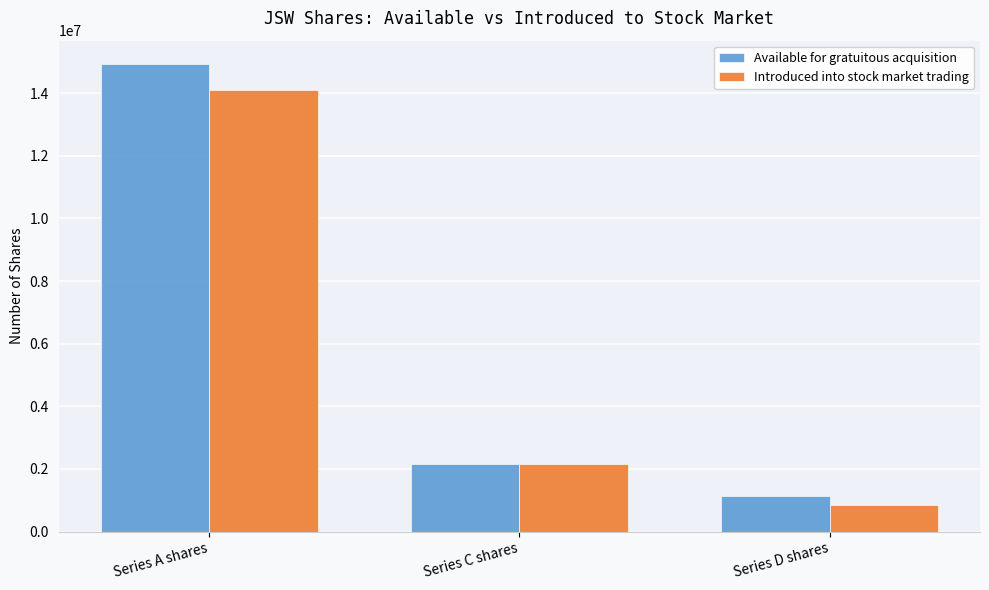

What is the spread (max minus min) of values at Series D shares?

274438